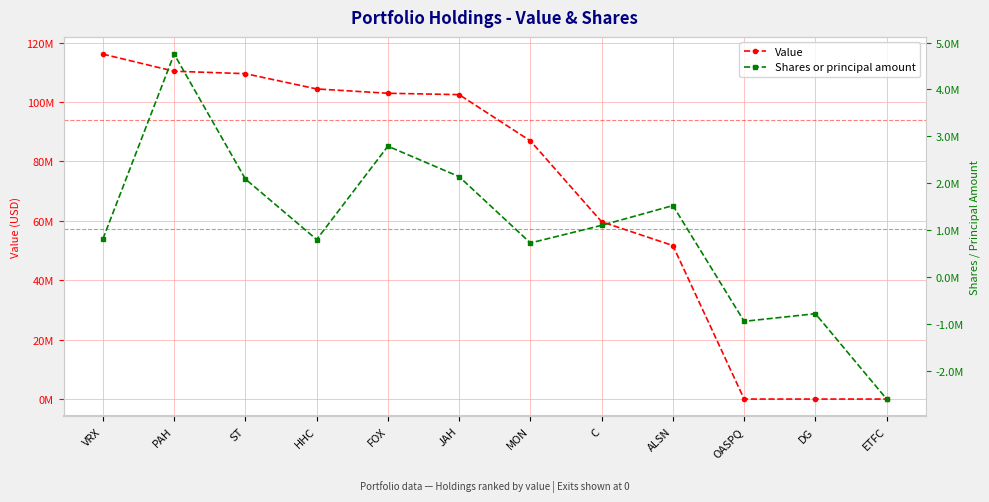

What is the average value of the Value series?

70348167